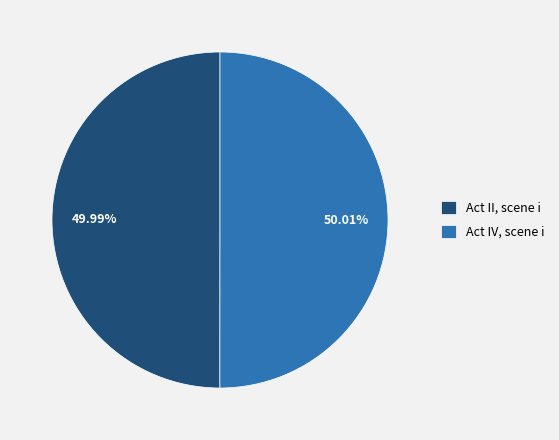

Do Act IV, scene i and Act II, scene i together represent more than half of the pie?

Yes